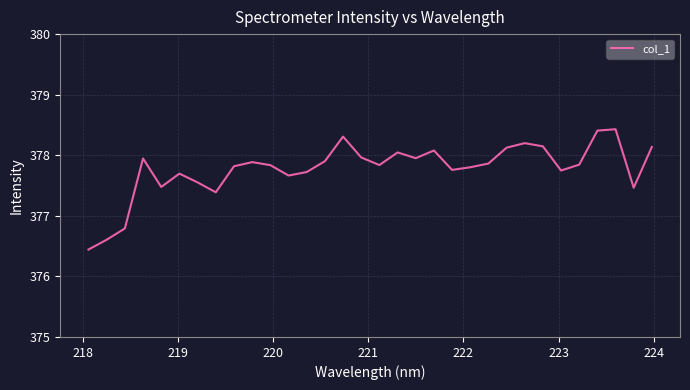

True or false: the data has more than 2 interior local peaks.

True